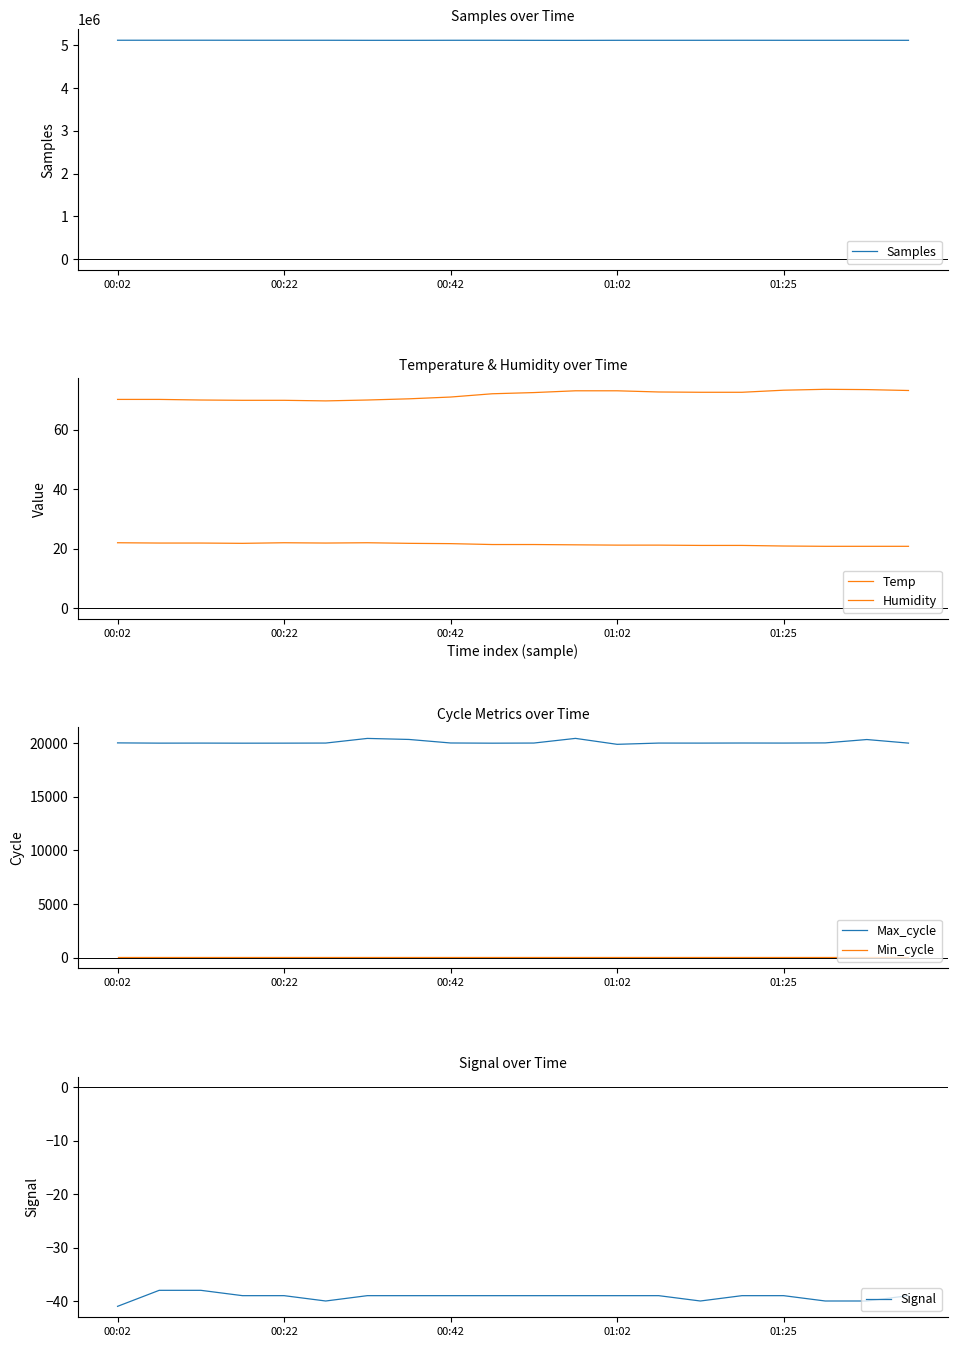

How many lines are shown in the chart?

6